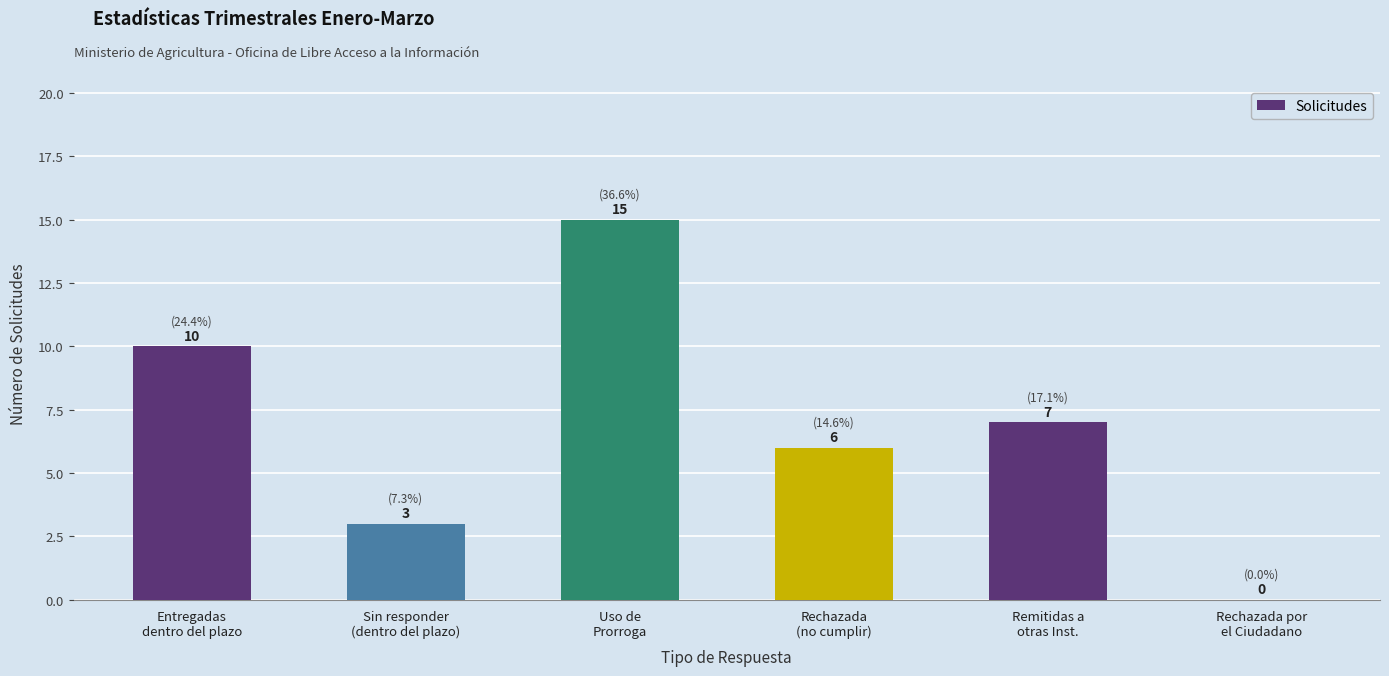

What is the approximate value at Rechazada
(no cumplir), to the nearest 5?

5